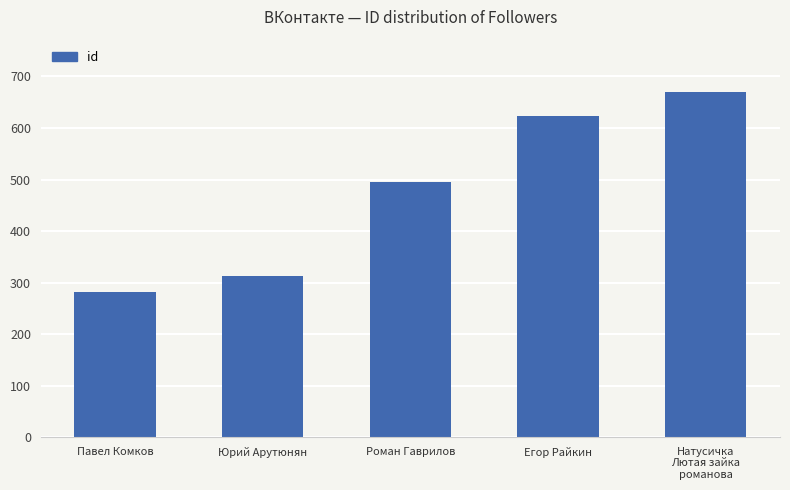

Are the bars horizontal?

No